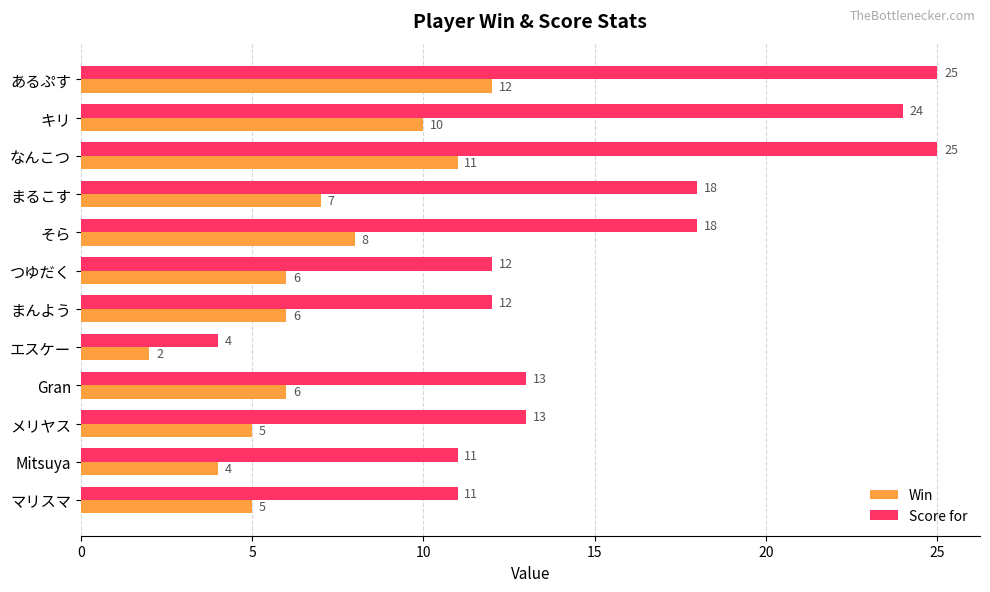

What is the difference between the Win values at なんこつ and エスケー?

9